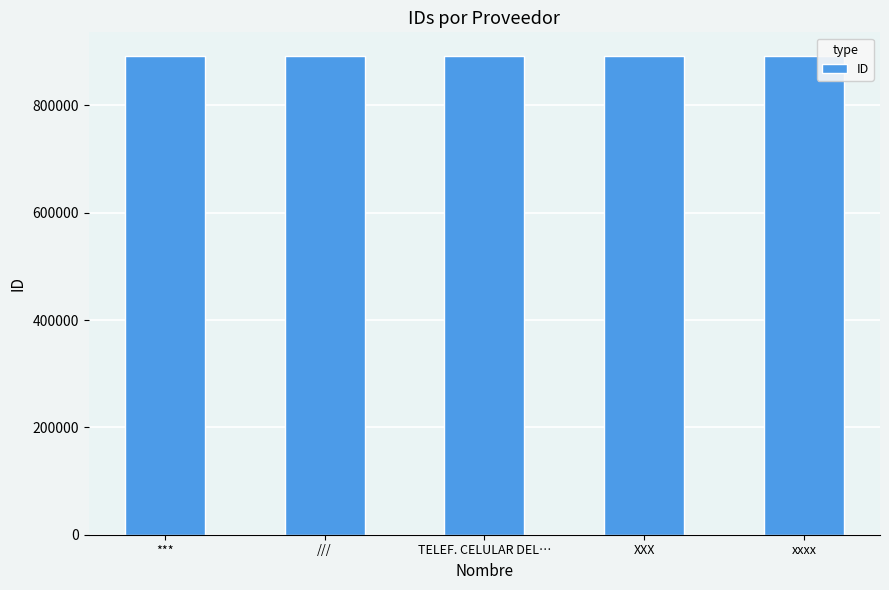

What is the average value?

891774